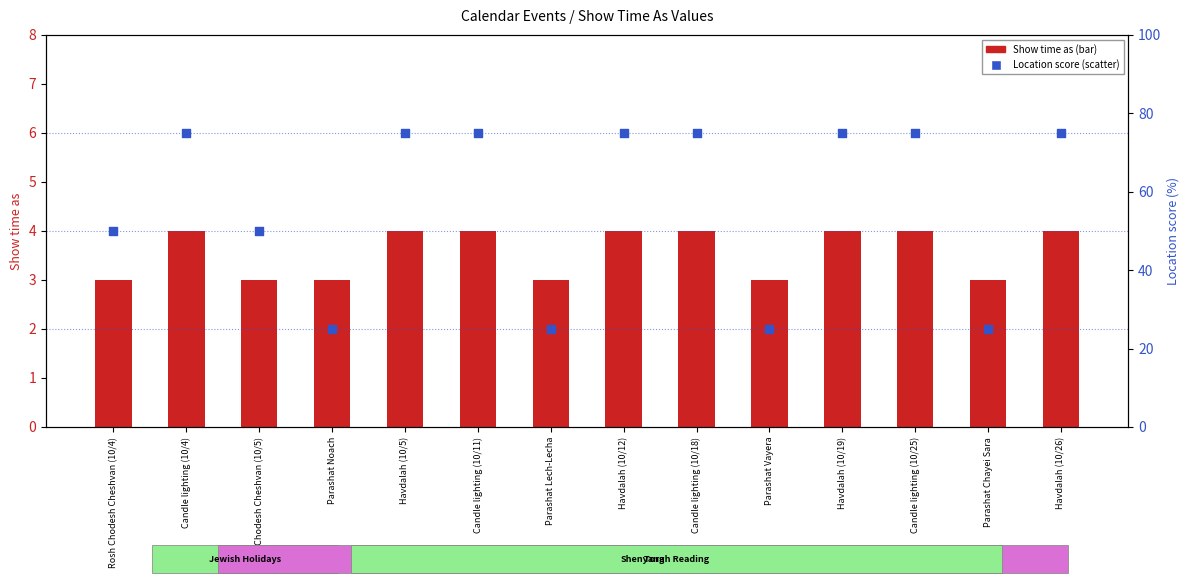

At which category is the sum across all series the highest?

Candle lighting (10/4)